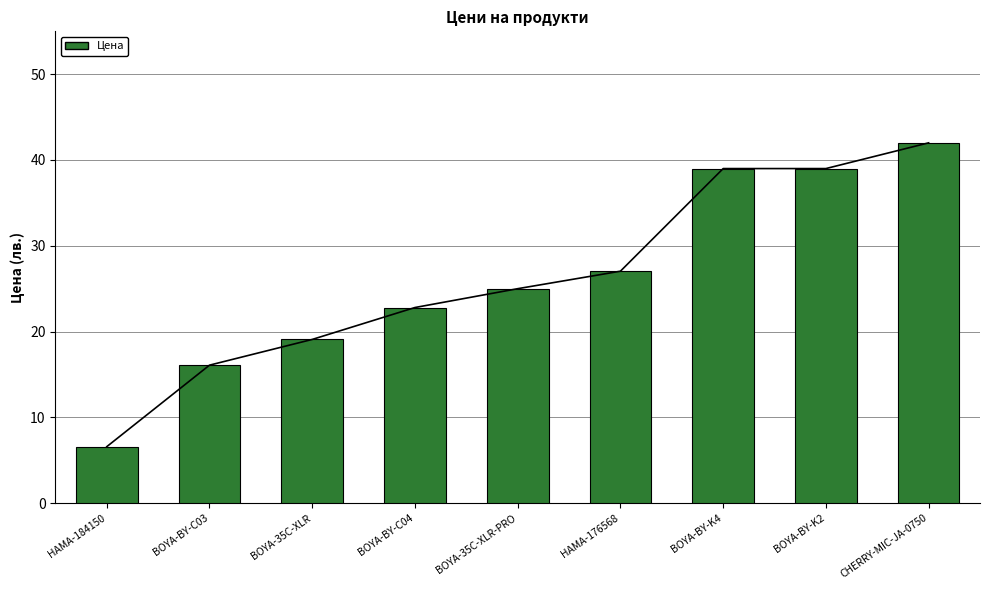

Are the bars grouped side by side (vs. stacked)?

No